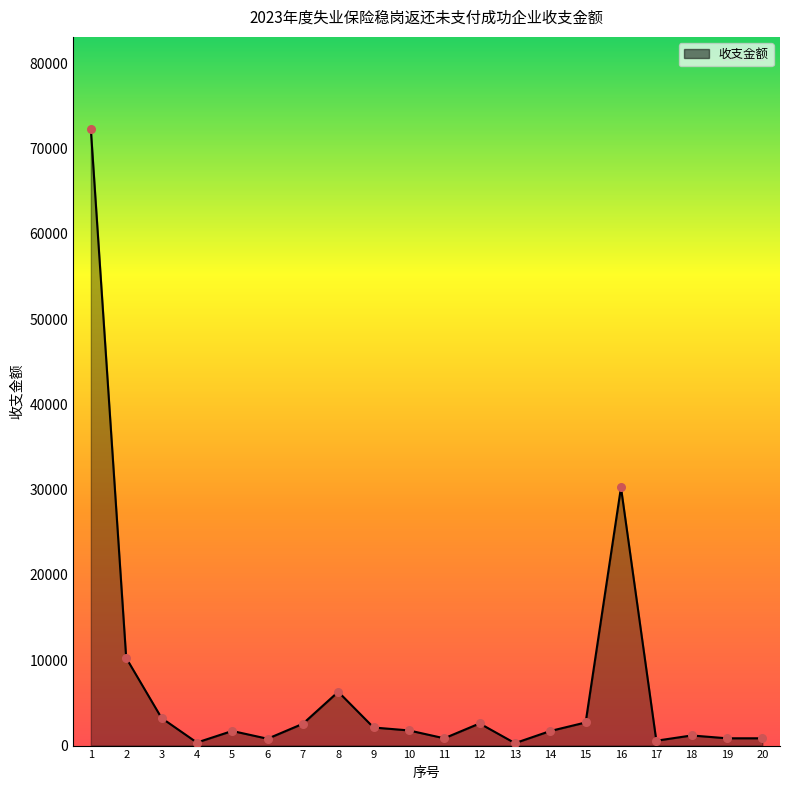

Which has a higher value, 12 or 20?

12